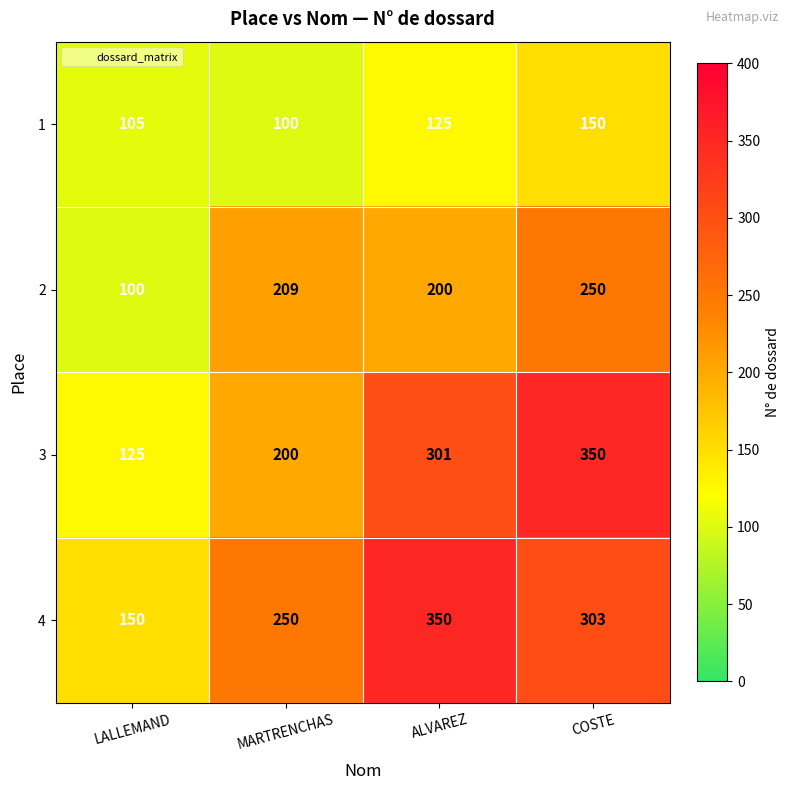

What is the smallest value displayed?

100